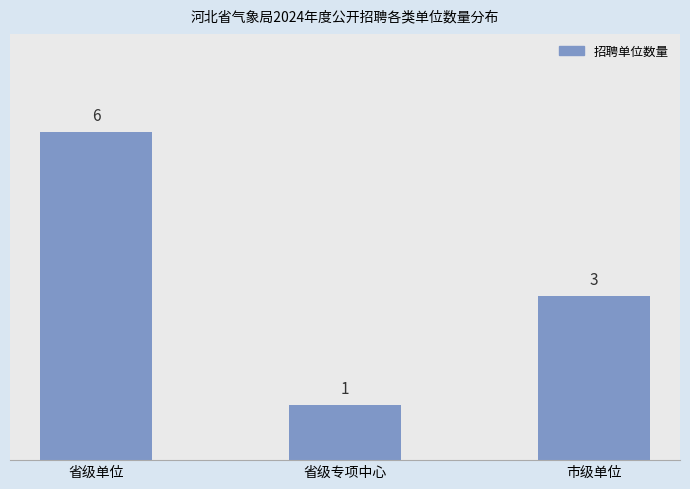

What is the change in value from 省级专项中心 to 市级单位?

+2